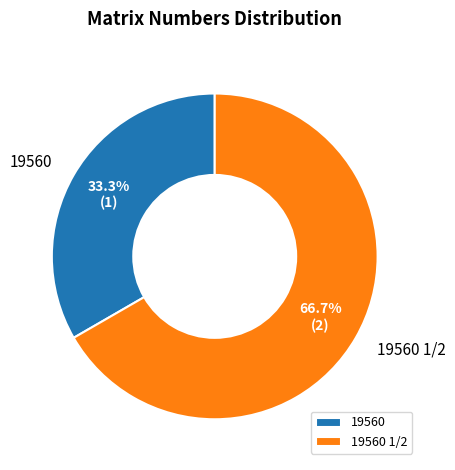

Does 19560 1/2 account for over 50% of the chart?

Yes